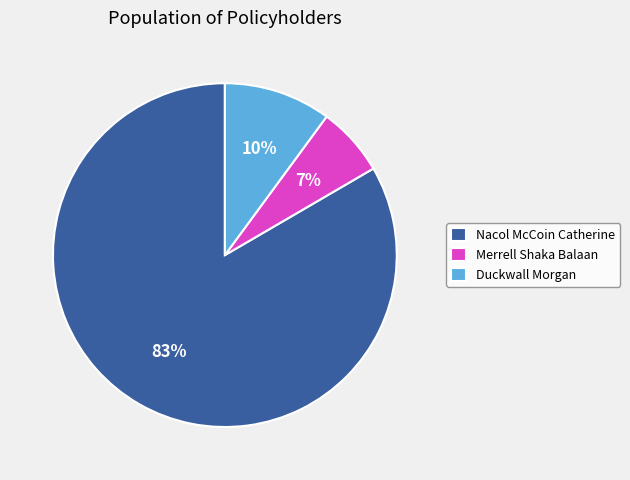

Which has a higher value, Duckwall Morgan or Nacol McCoin Catherine?

Nacol McCoin Catherine